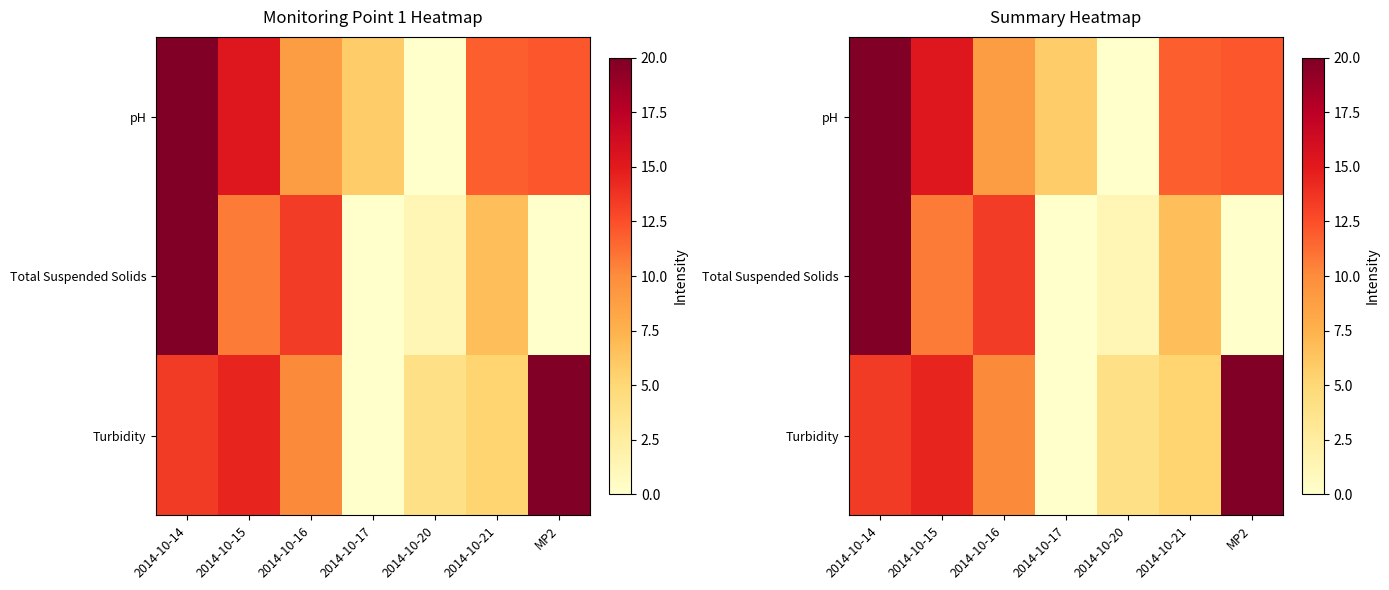

What value does the Total Suspended Solids series have at 2014-10-16?

13.3